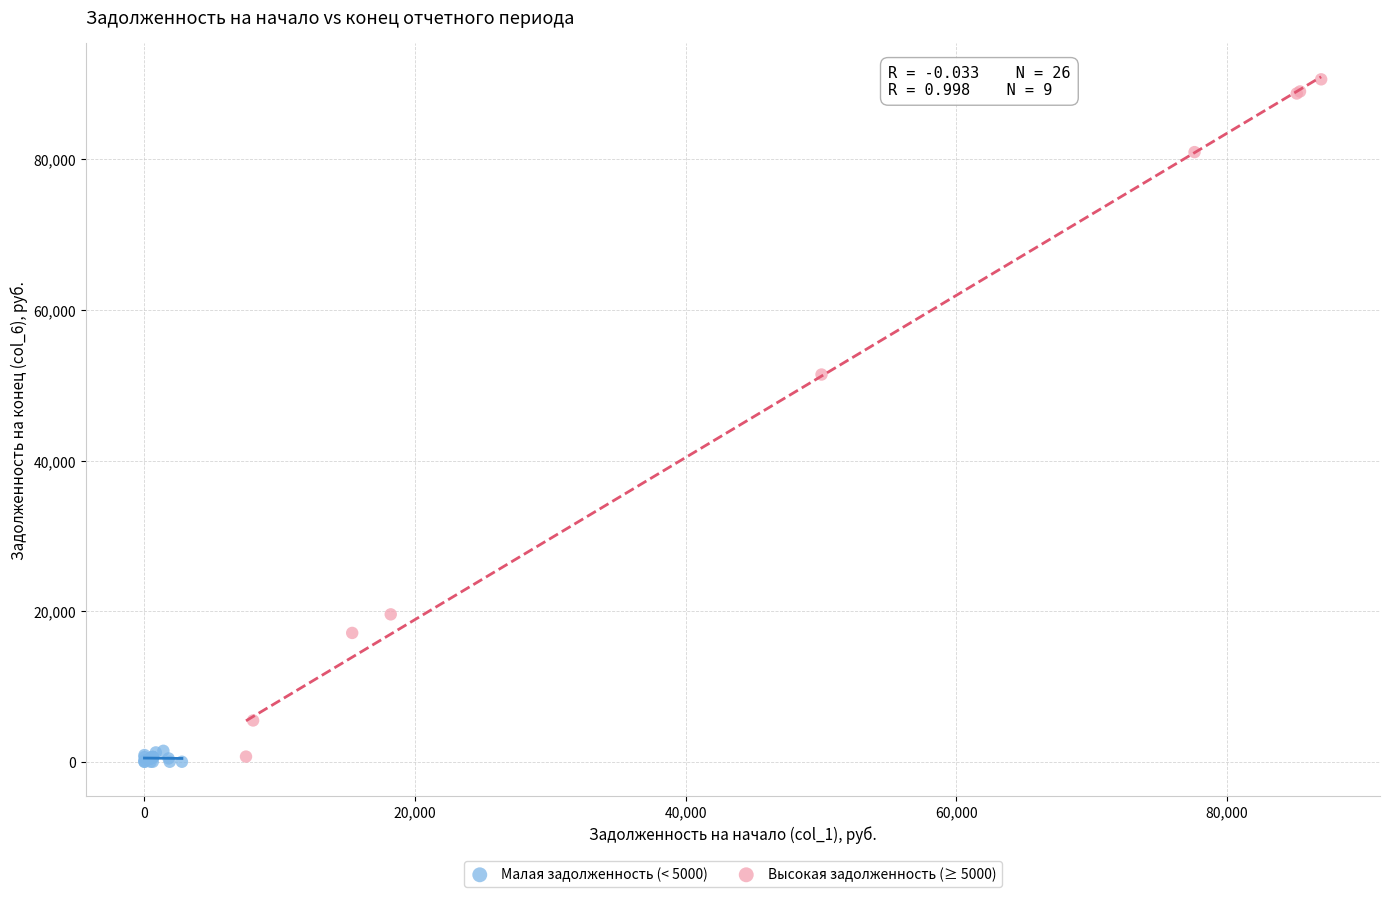

Which series has the widest spread of Y values?

Высокая задолженность (≥ 5000)